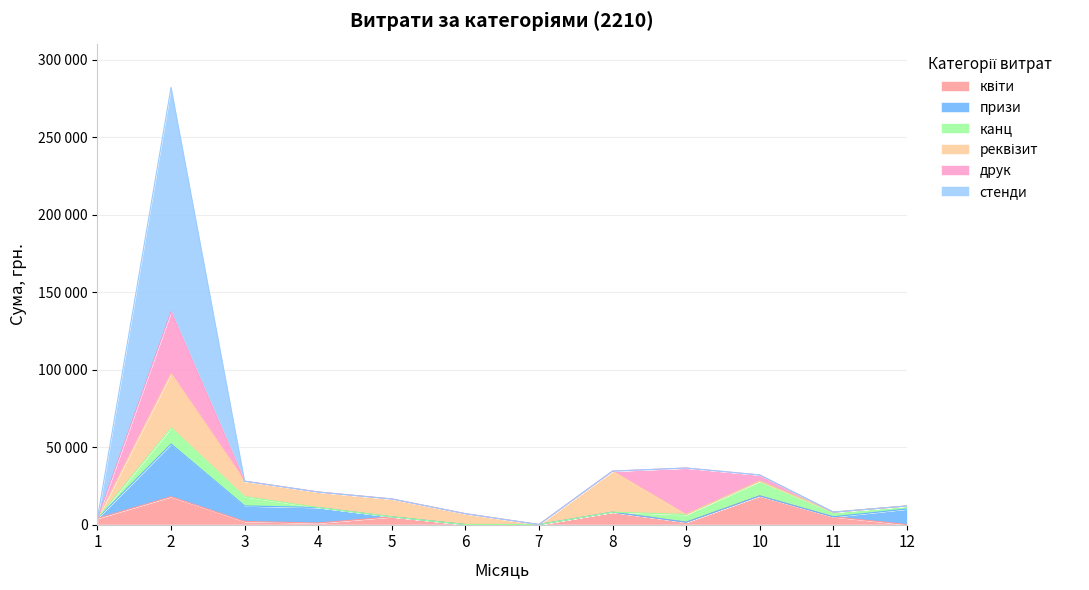

How many times do друк and канц cross each other?

2